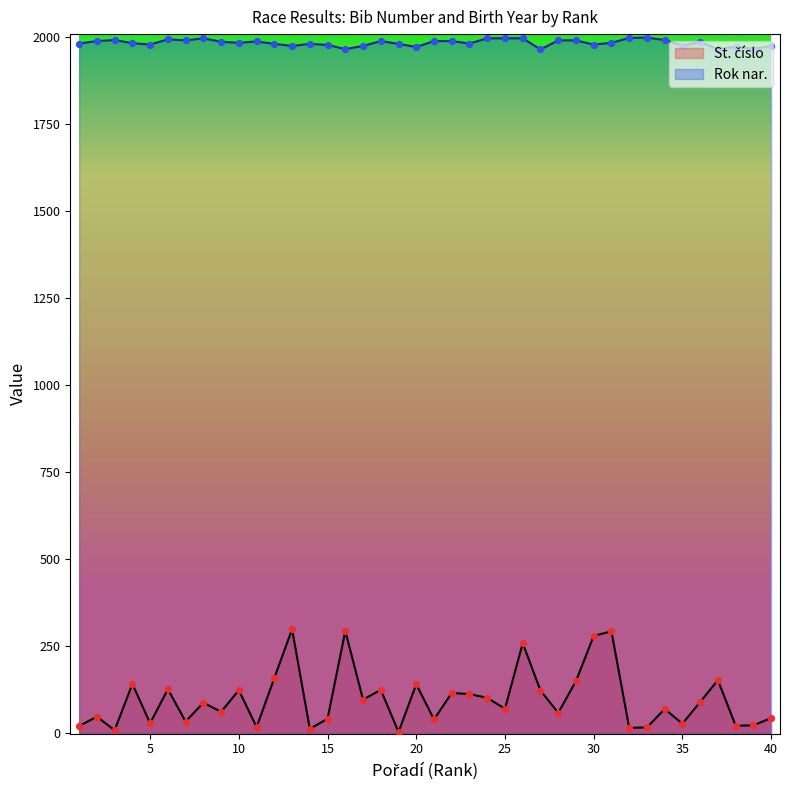

Which series contains the lowest Y value?

St. číslo